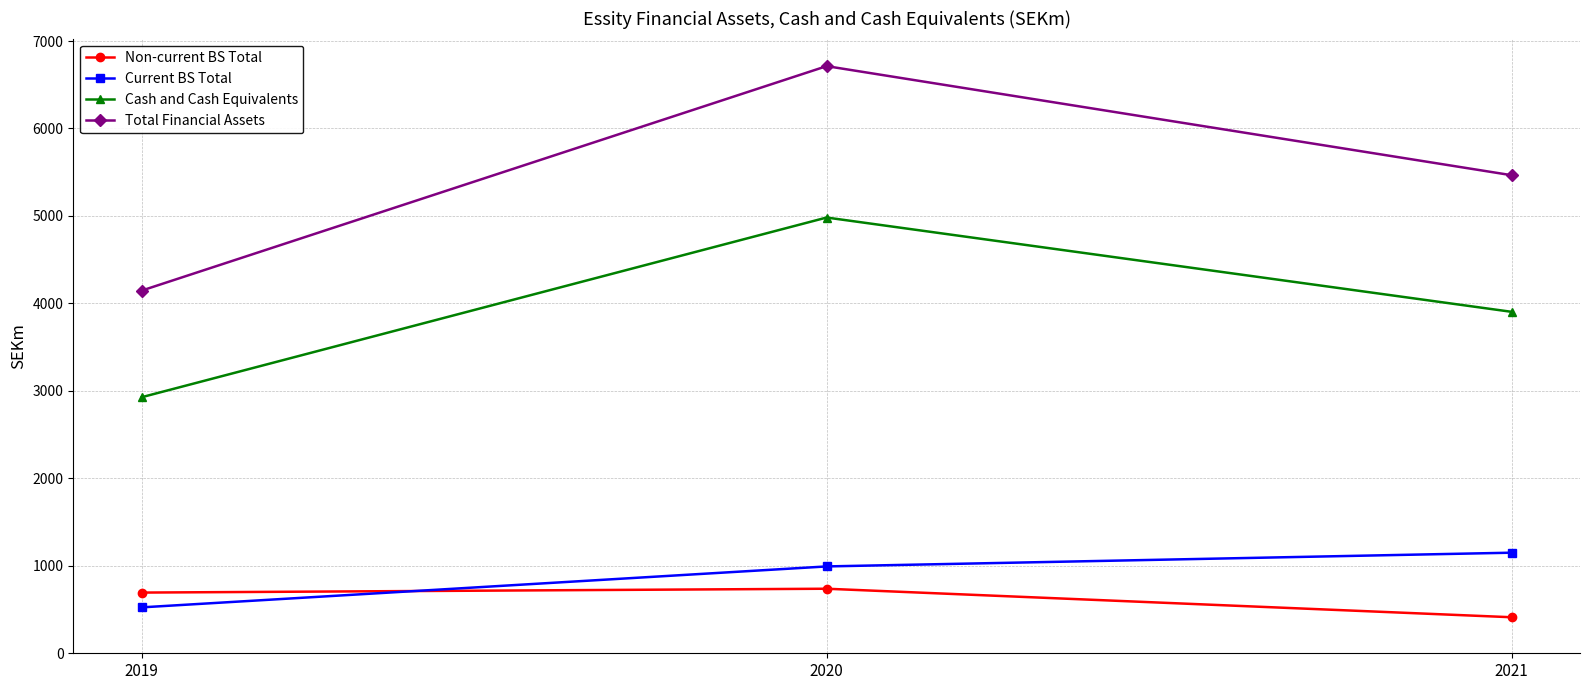

What is the difference between the maximum and second lowest values in the Cash and Cash Equivalents series?

1078